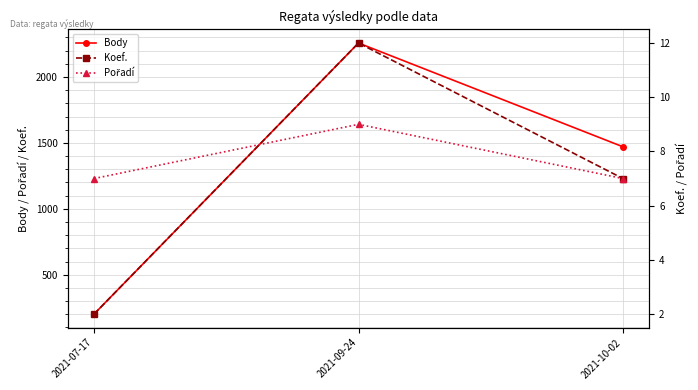

What is the sum of the Pořadí values at 2021-10-02 and 2021-07-17?

14